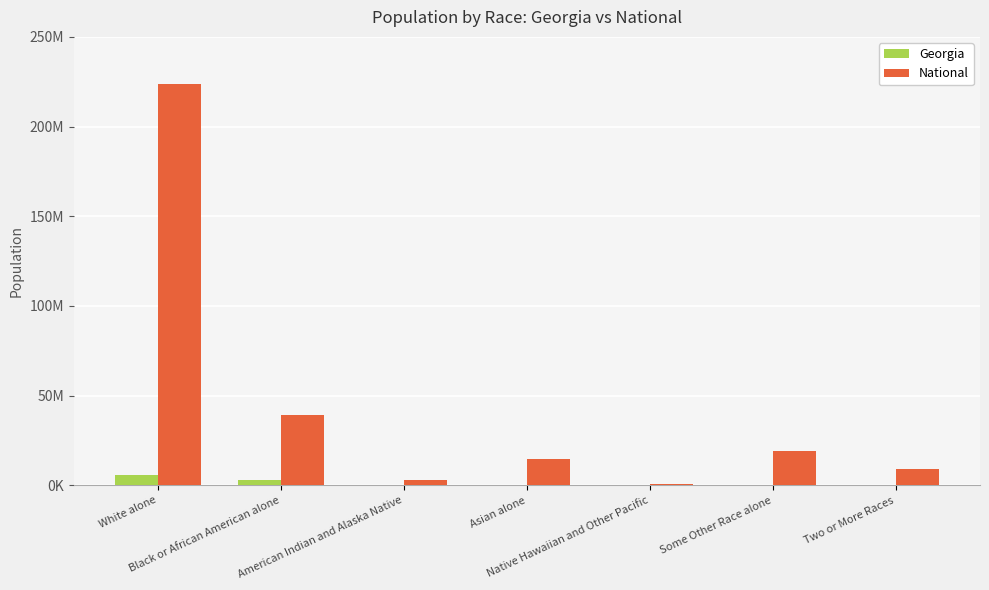

Reading right to left, extract all data points from this chart.

Georgia: 207489	388872	6799	314467	32151	2950435	5787440
National: 9009073	19107368	540013	14674252	2932248	38929319	223553265